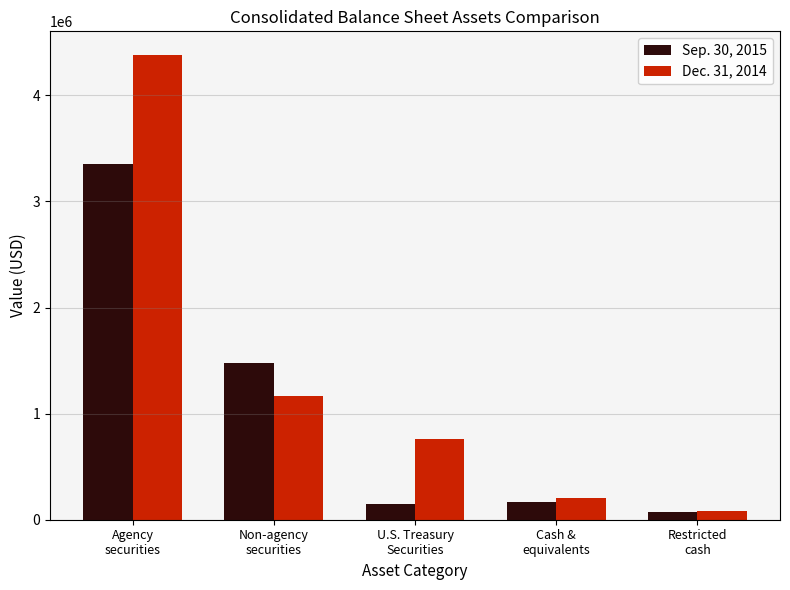

How many data points does each series have?

5